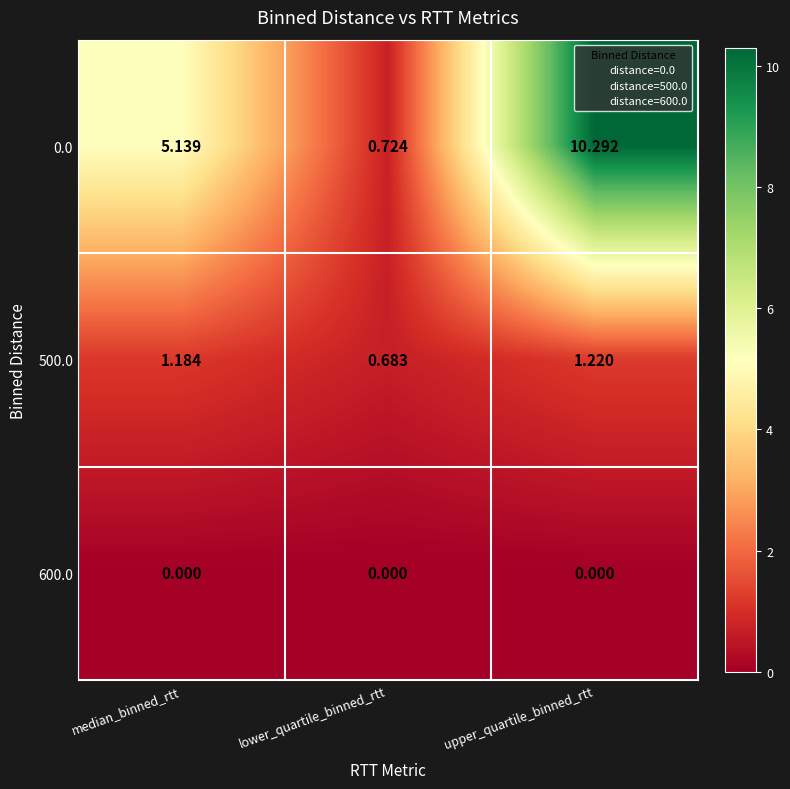

At which category is the sum across all series the highest?

upper_quartile_binned_rtt